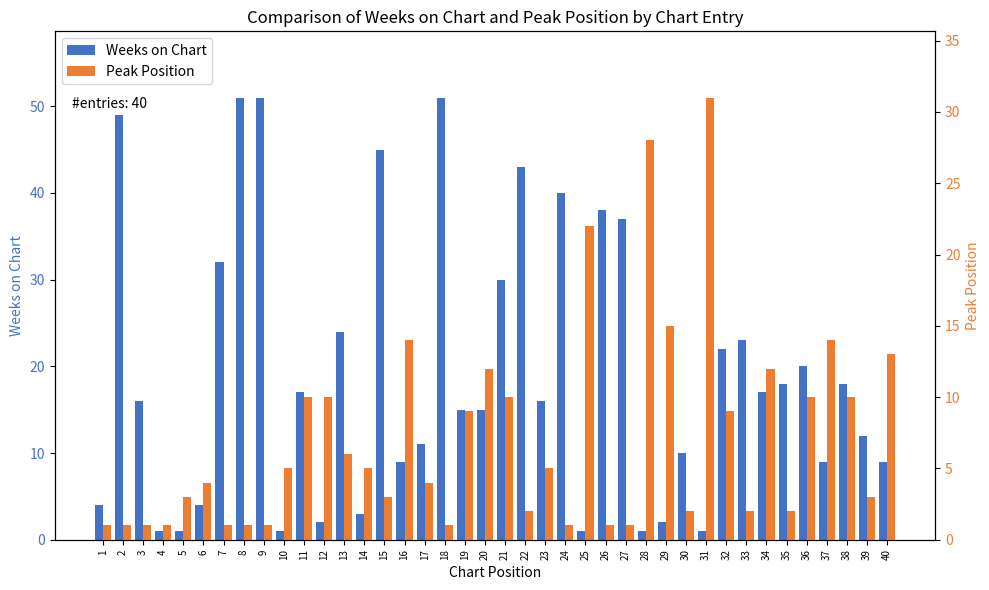

The Peak Position series shows 4 at 12. True or false?

False